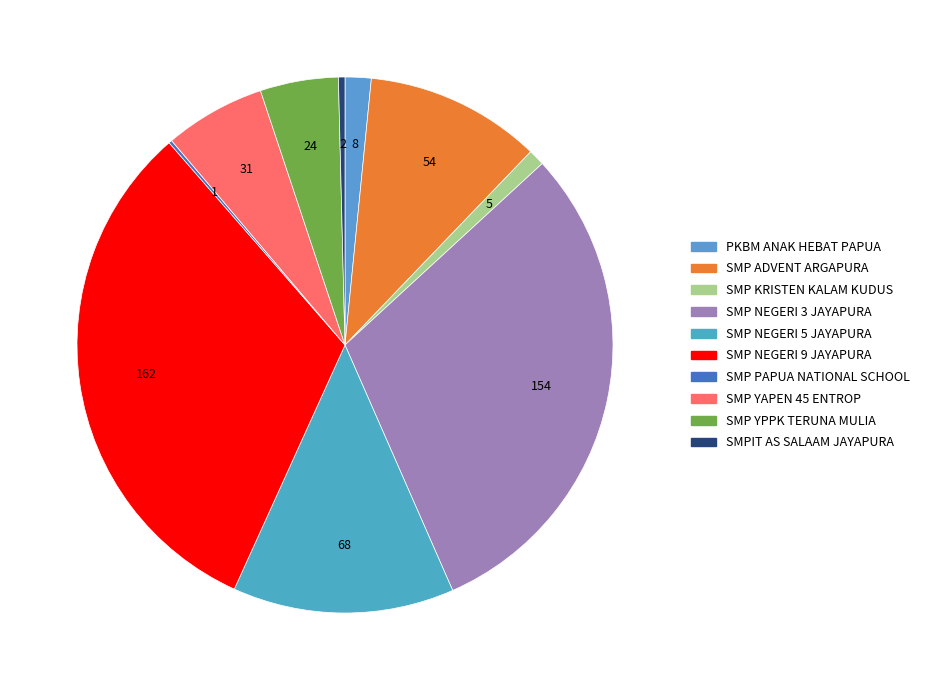

Is SMP ADVENT ARGAPURA the majority of the pie?

No